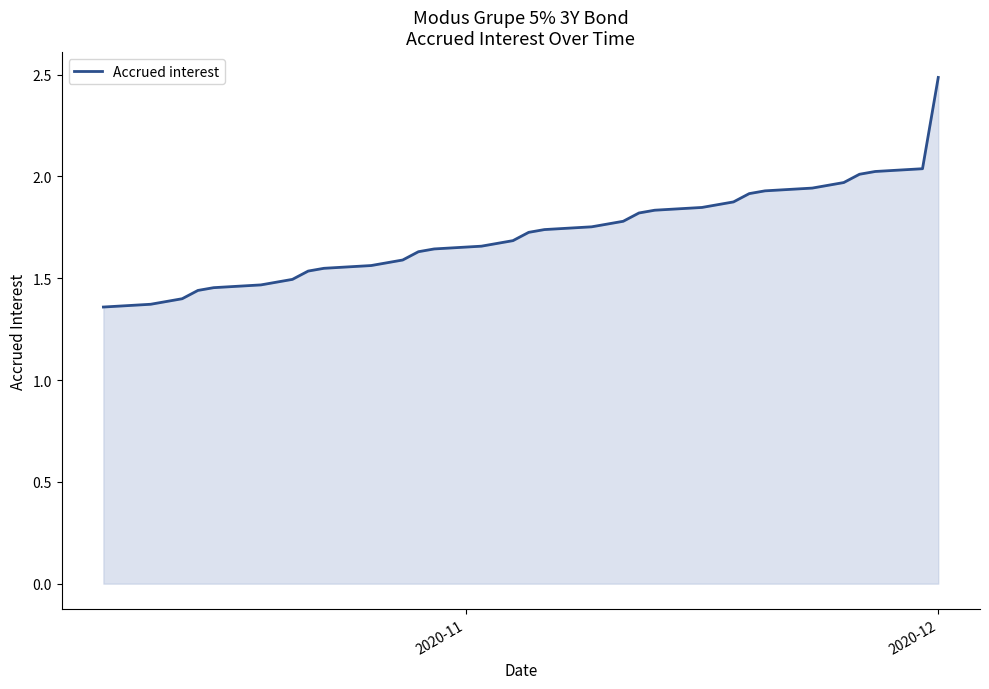

What is the difference between the maximum and minimum values?

1.1